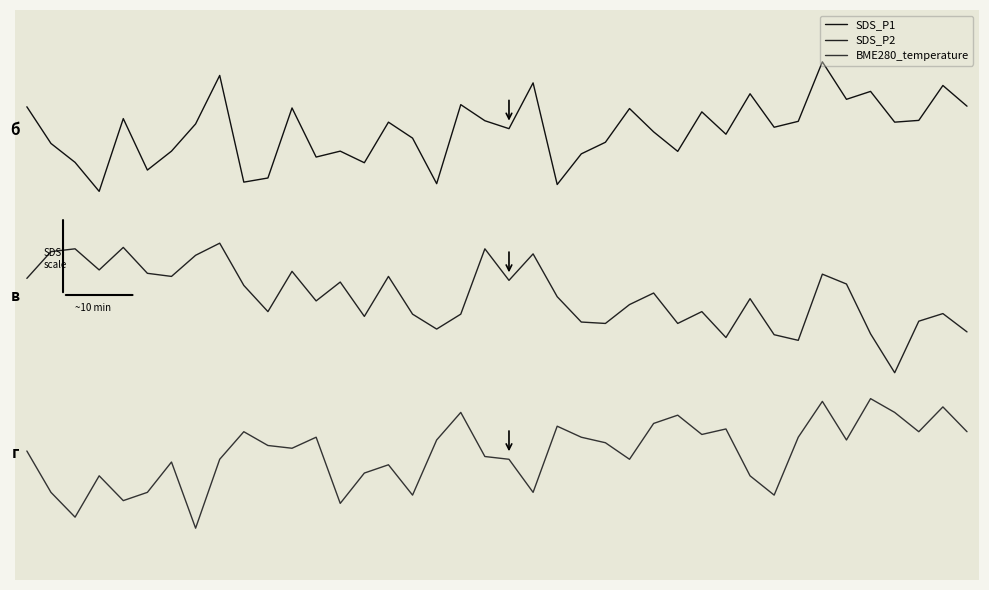

True or false: SDS_P2 and BME280_temperature intersect in this chart.

False